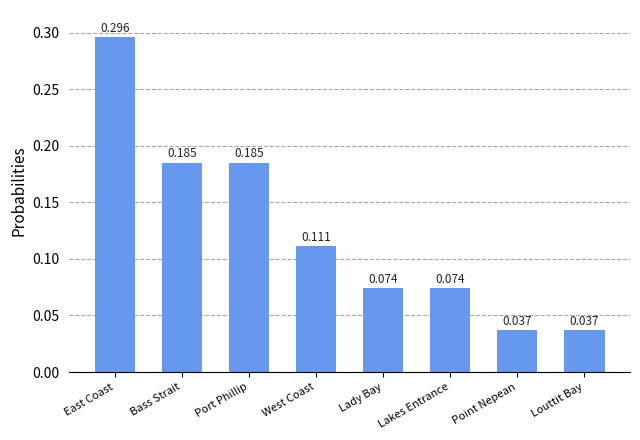

What is the label of the 4th bar from the left?

West Coast